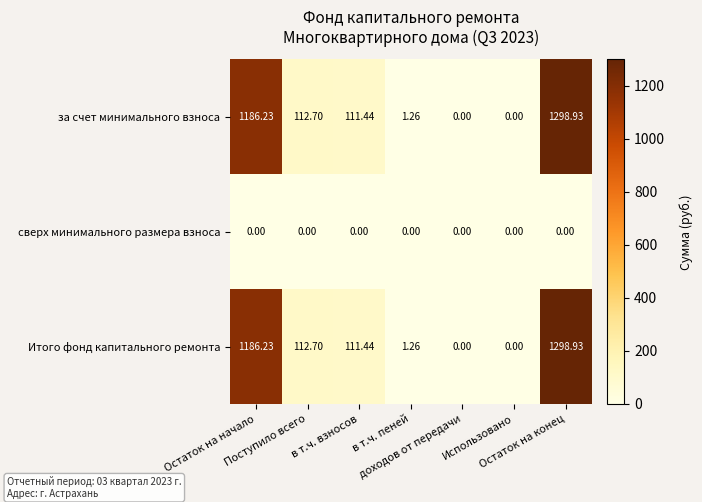

Which series changed the most between Остаток на начало and в т.ч. пеней?

за счет минимального взноса